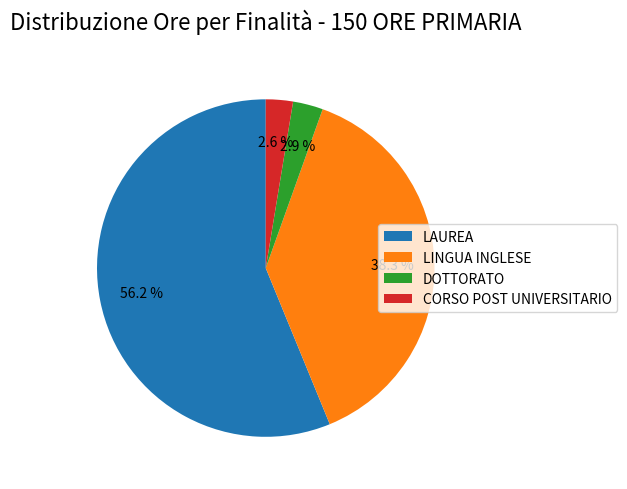

Approximately how many times larger is the value at LINGUA INGLESE compared to LAUREA?

0.7